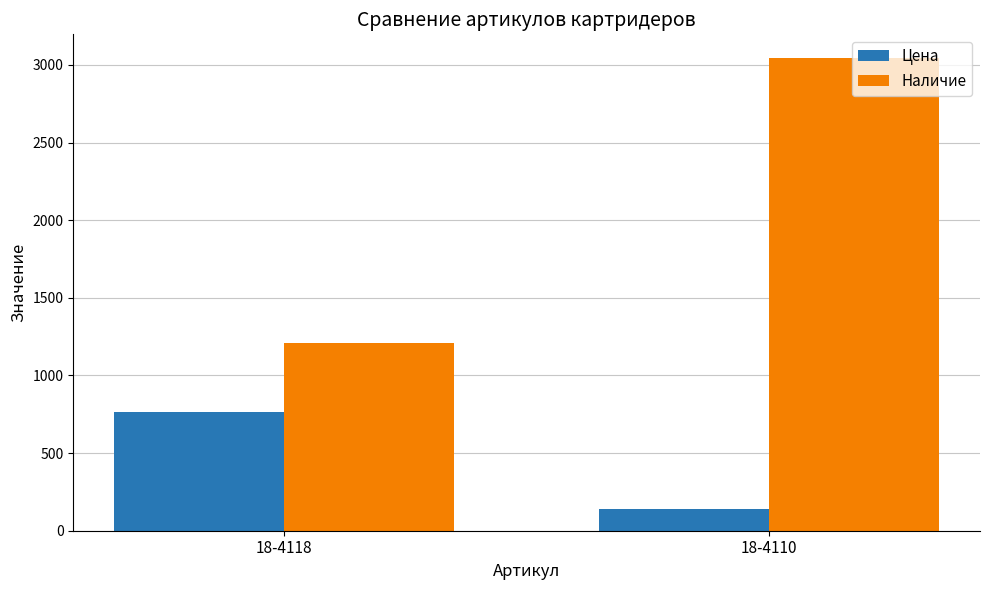

What is the smallest value displayed?

140.3